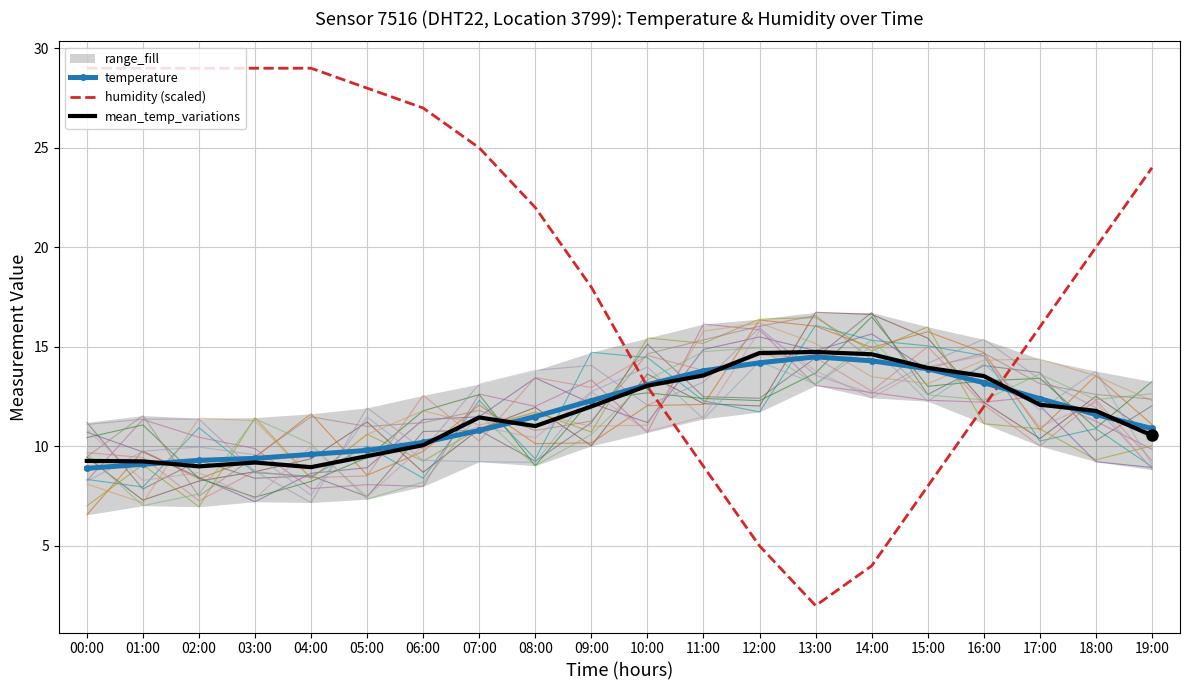

Which series has the largest total across all categories?

humidity